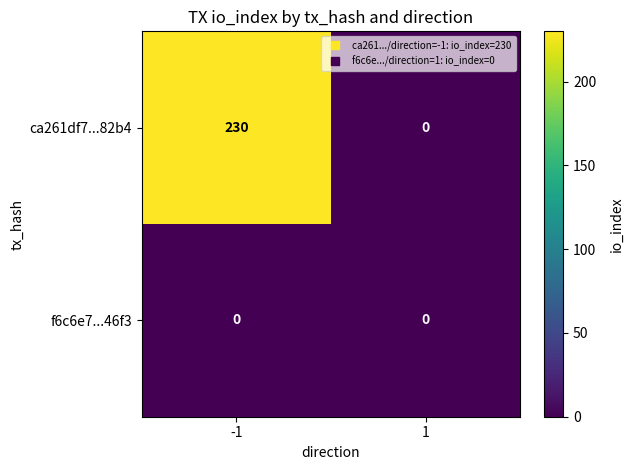

What is the spread (max minus min) of values at -1?

230